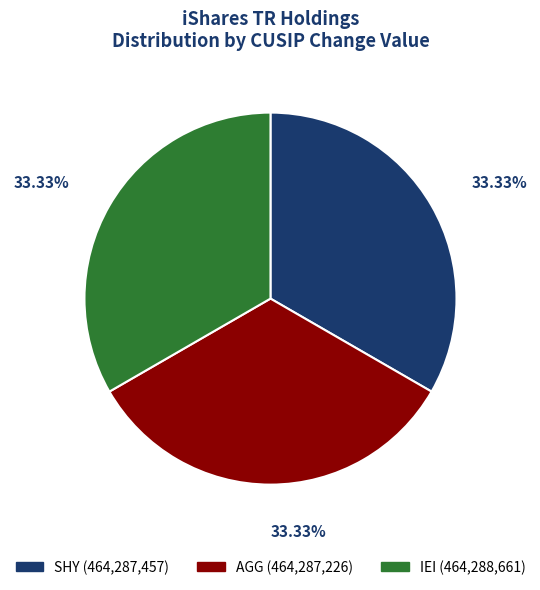

What percentage is the IEI slice, to the nearest percent?

33%